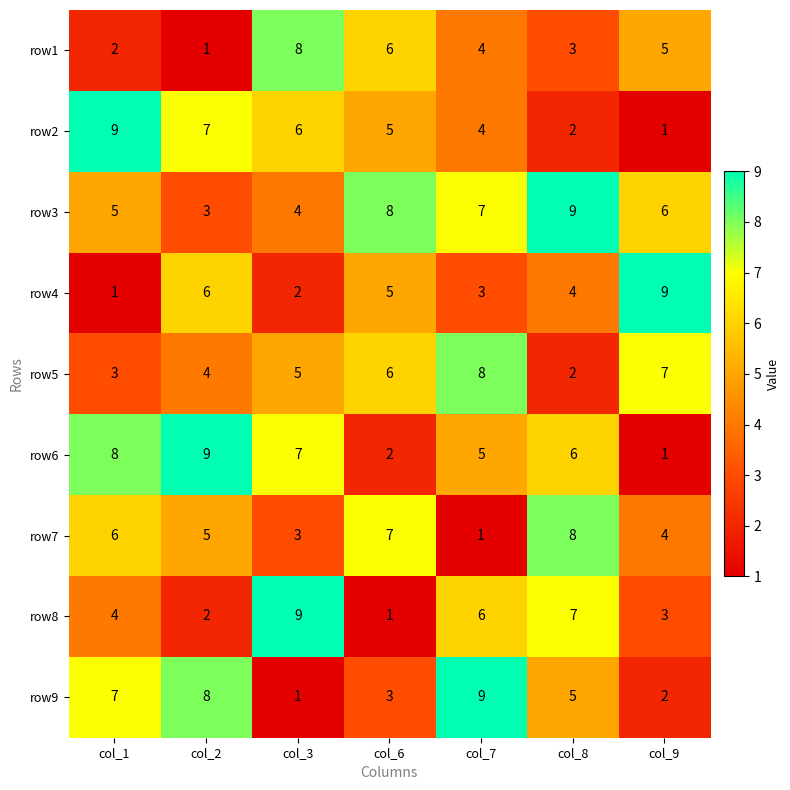

Which series has the largest total across all categories?

row3